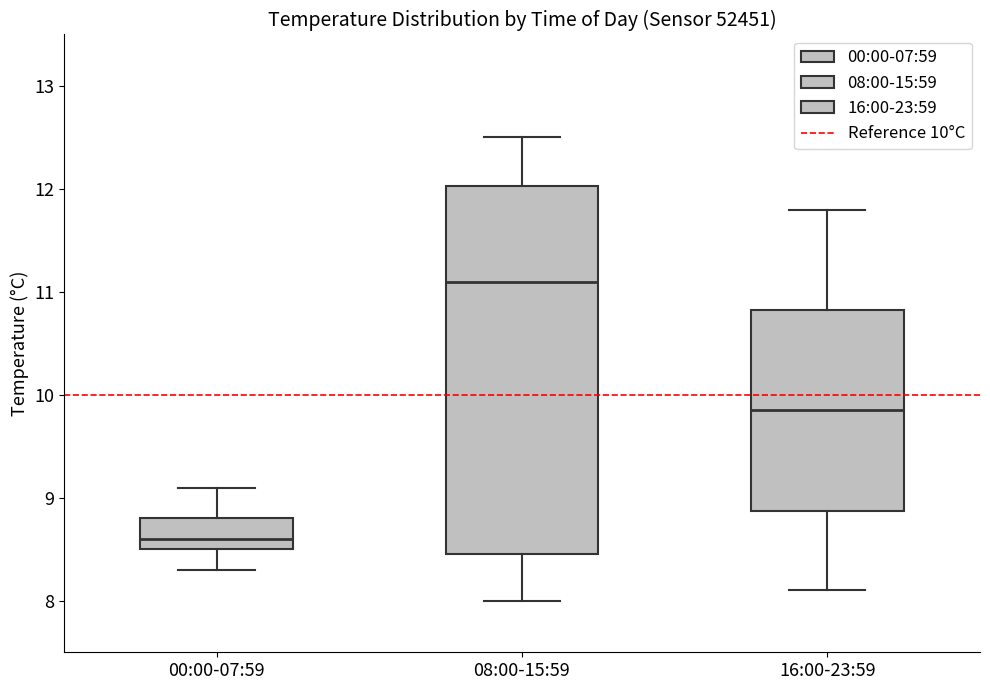

Which box's median line is the highest?

08:00-15:59